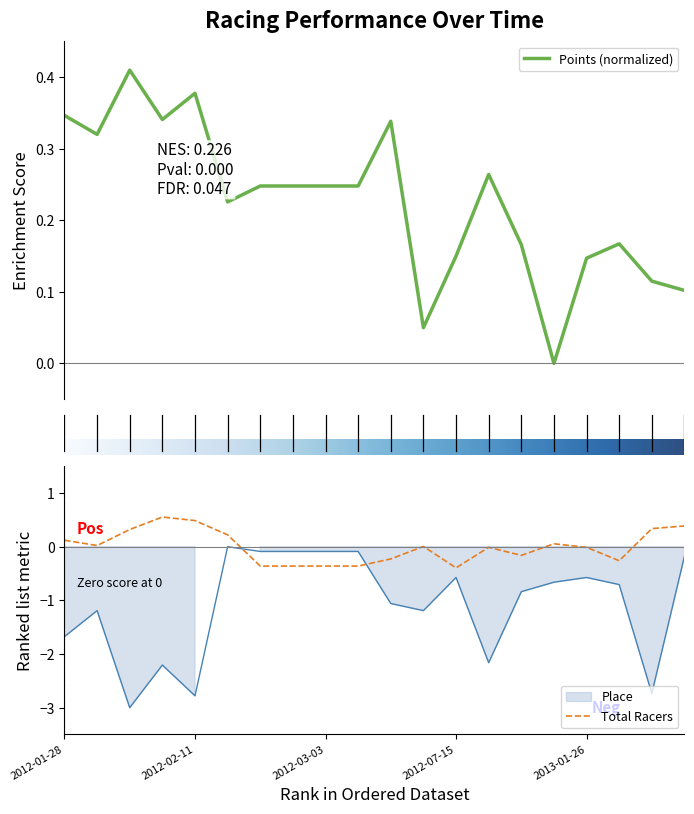

What is the label of the 16th point from the left?

2013-01-13